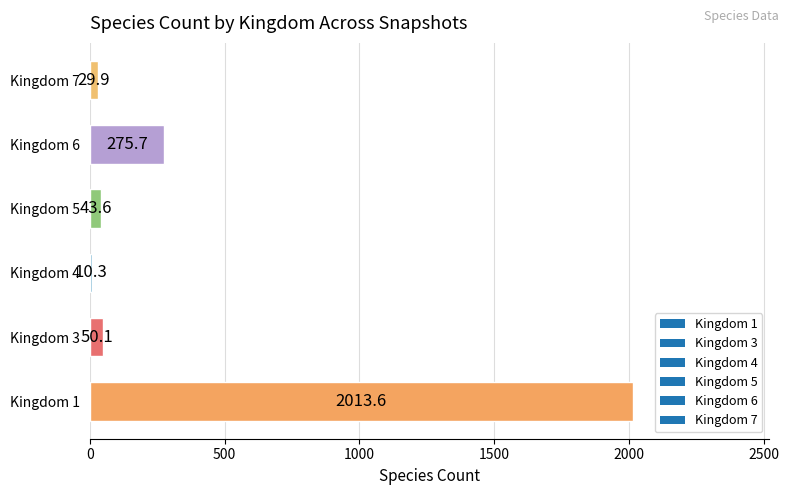

What is the average value?

403.9